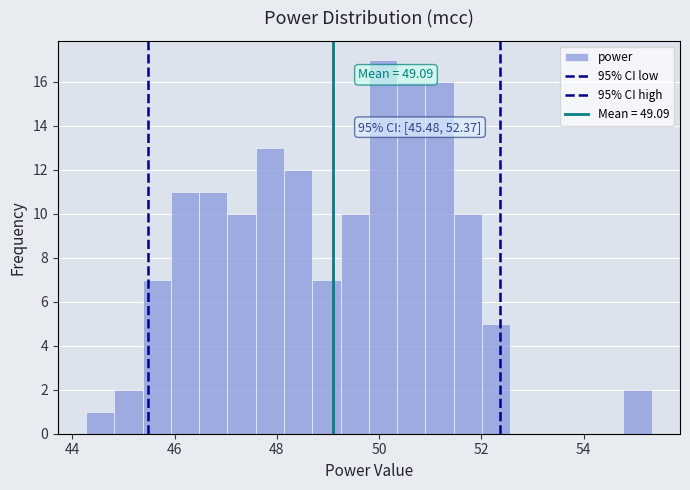

Read against the x-axis, roughly where is the centre of the tallest bar?

50.0